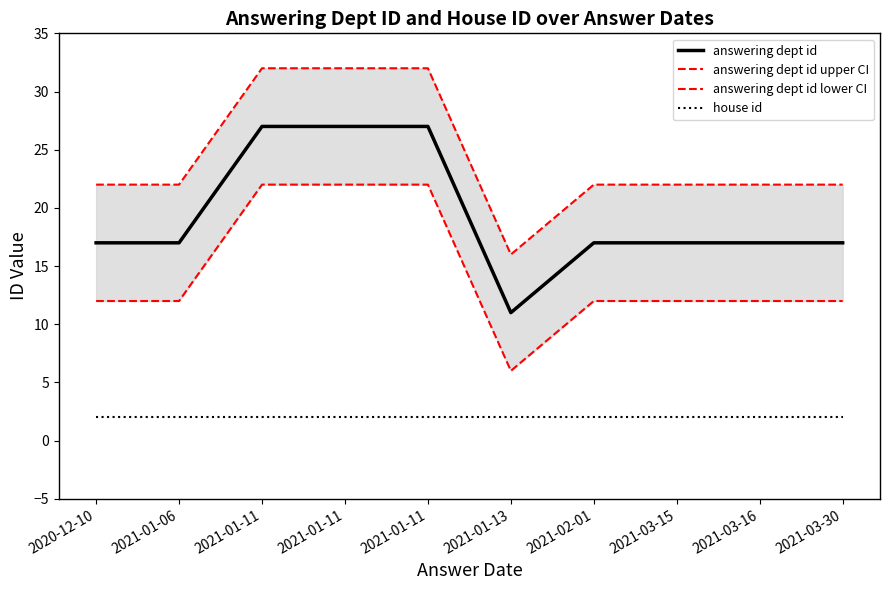

What is the maximum value for house id?

2